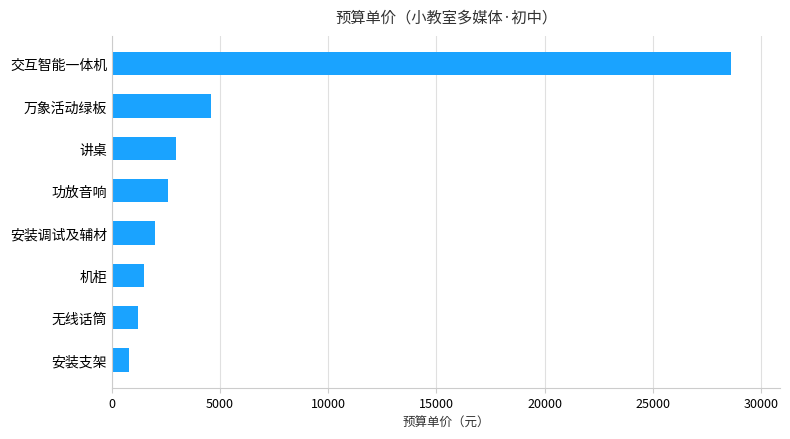

Reading bottom to top, what are all the values shown in this chart?

800	1200	1500	2000	2600	2980	4600	28600